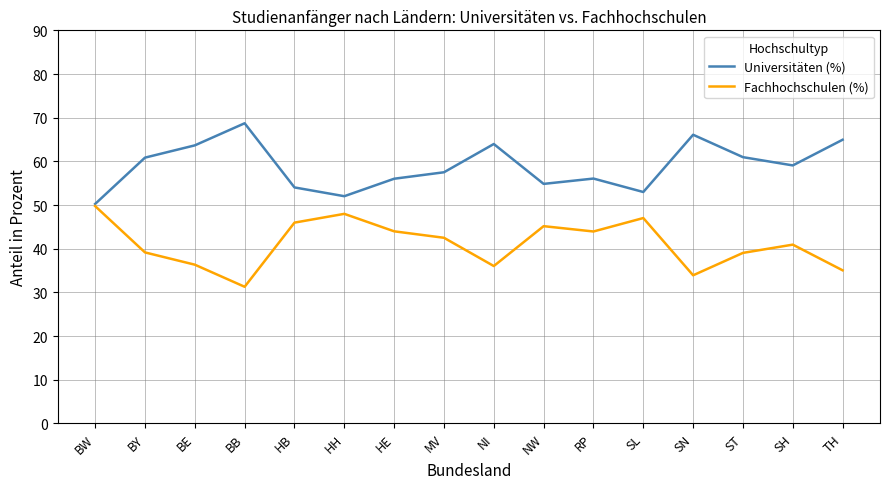

The Universitäten (%) series shows 100.1 at RP. True or false?

False